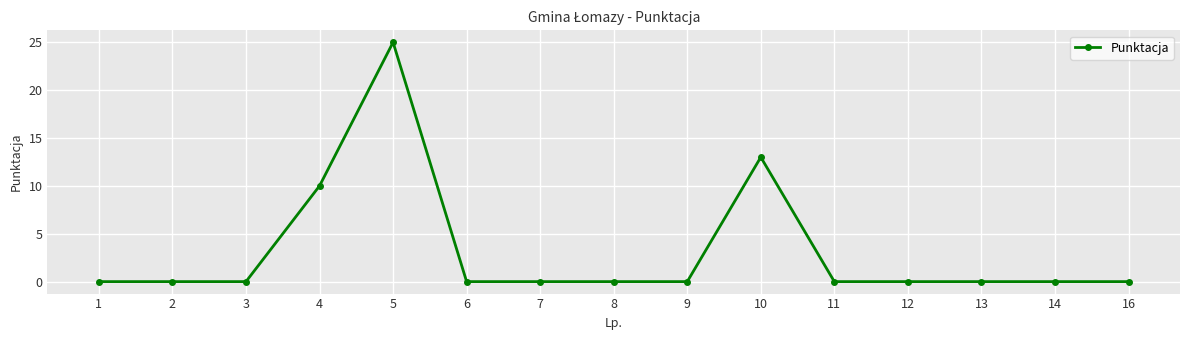

Is it true that the value at 8 is 15?

False